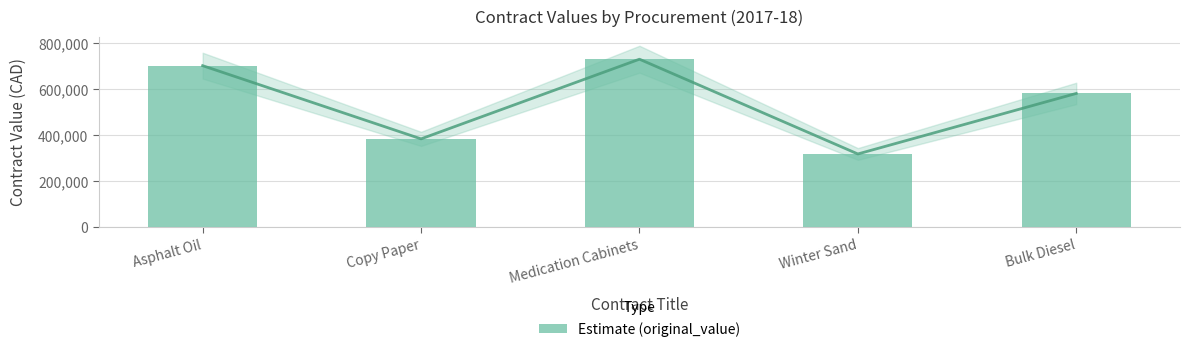

What is the label of the 4th bar from the right?

Copy Paper